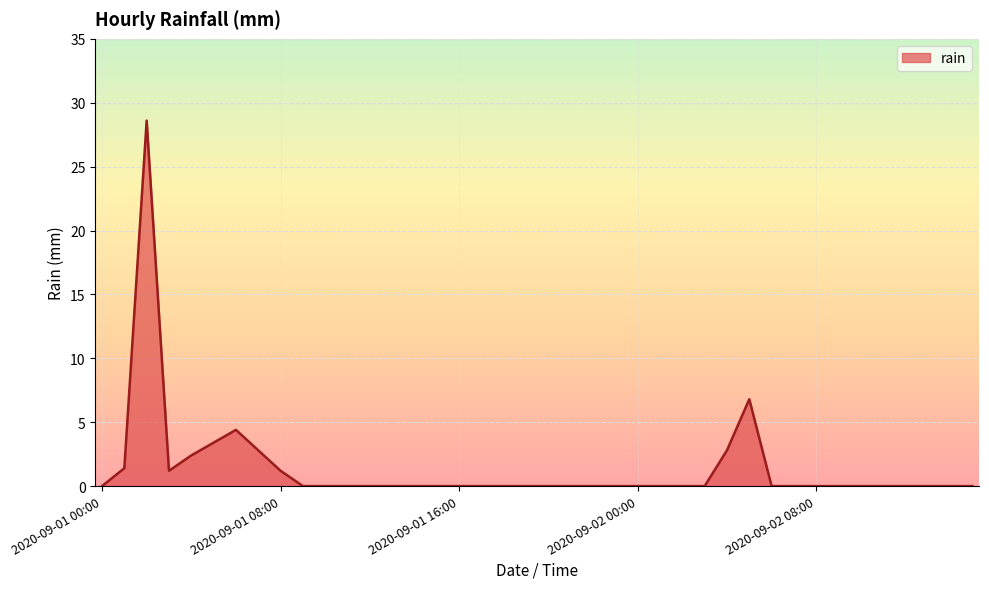

What is the maximum value shown in the chart?

28.6